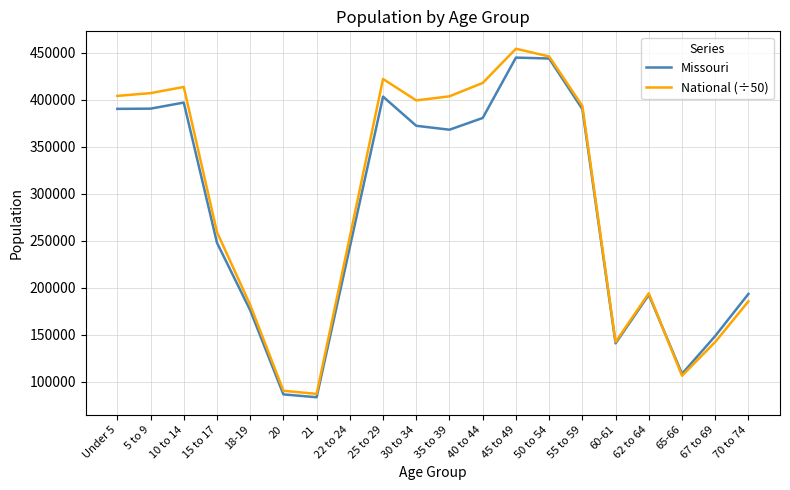

Which series has the widest spread of values?

National (÷50)